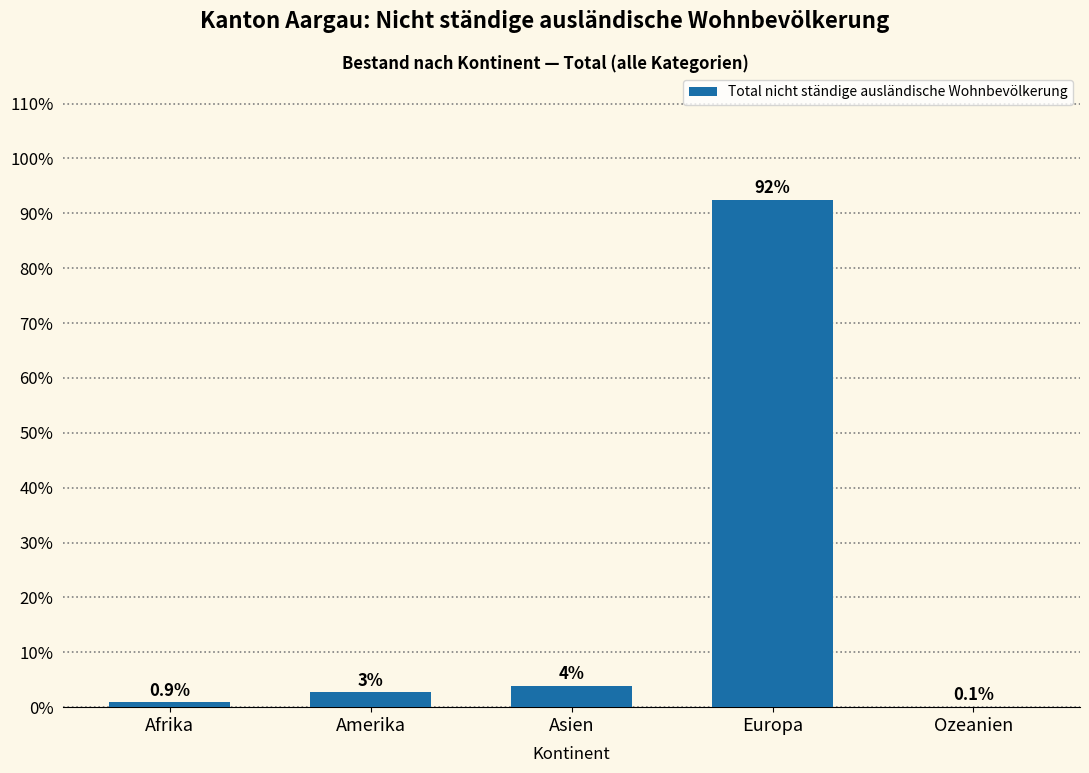

Which has a higher value, Asien or Amerika?

Asien